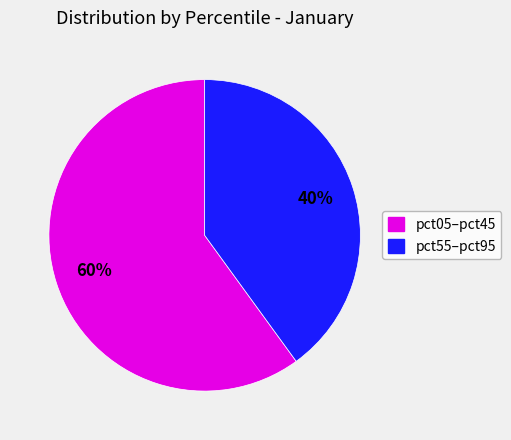

Is there any slice that represents more than half of the pie?

Yes